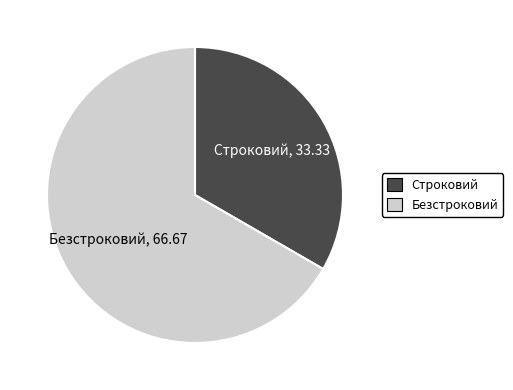

Combined, do Строковий and Безстроковий account for over 50%?

Yes